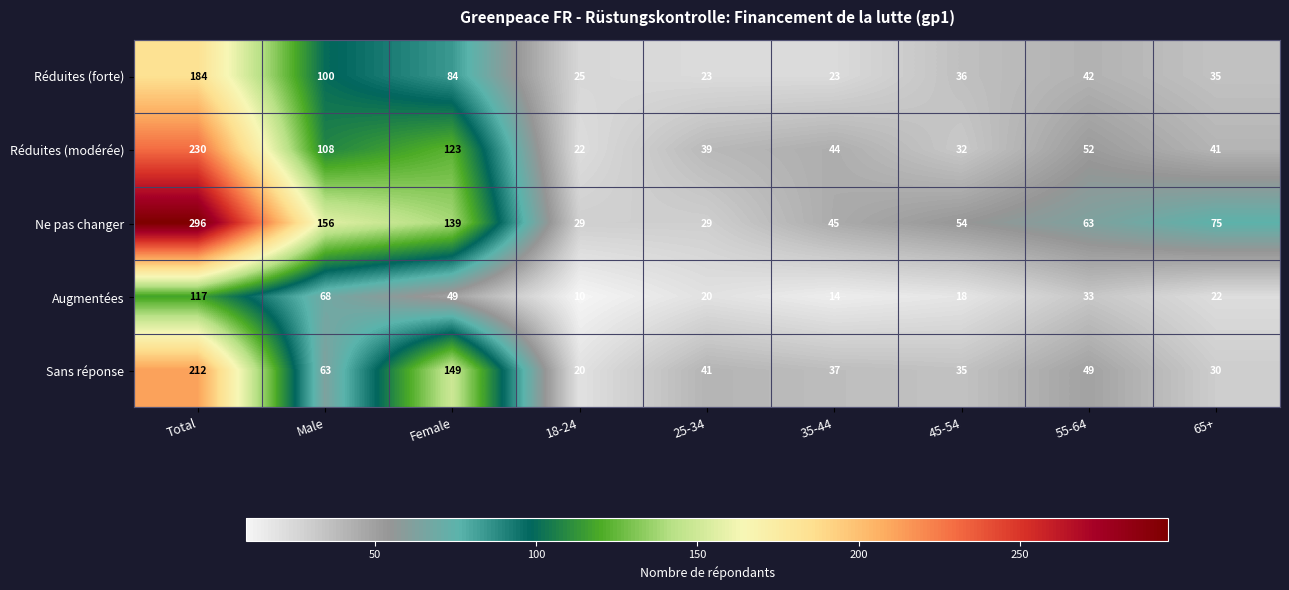

Is it true that Augmentées equals 5 at 65+?

False